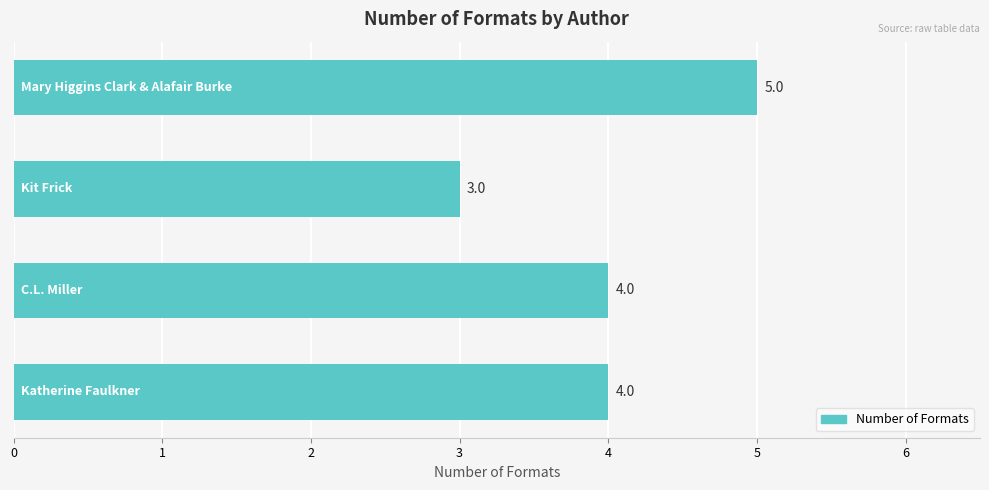

What is the greatest value displayed?

5